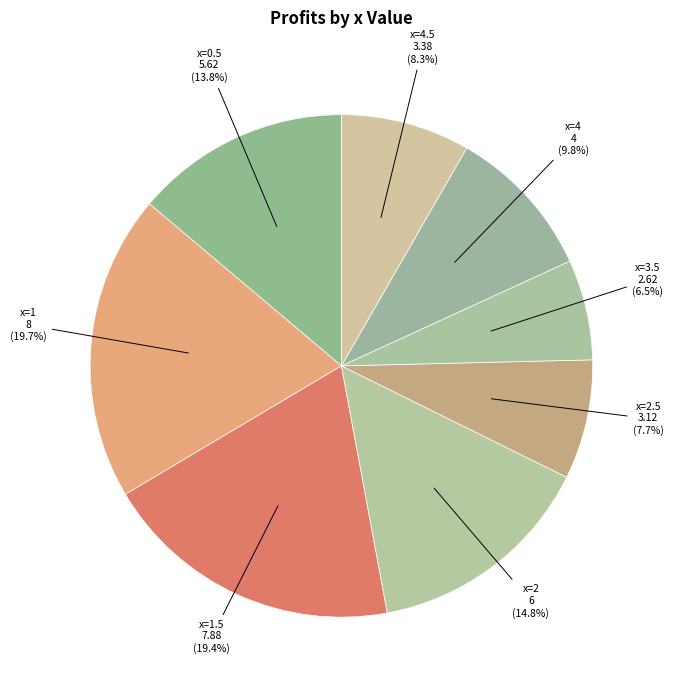

How many segments does this pie chart have?

8